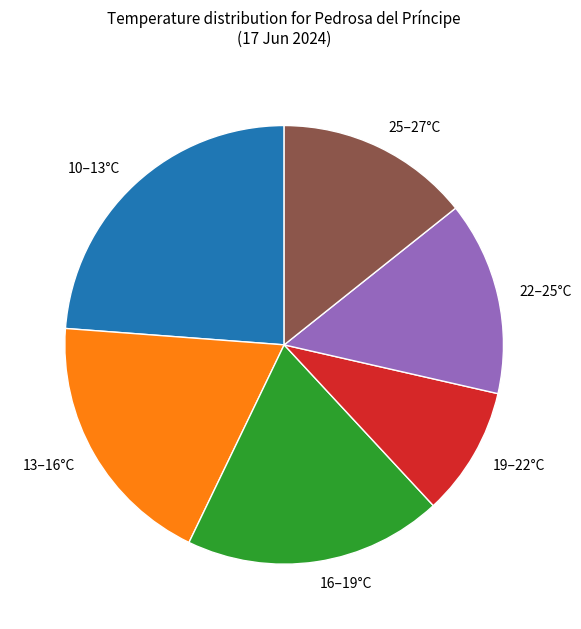

Do 10–13°C and 22–25°C together represent more than half of the pie?

No